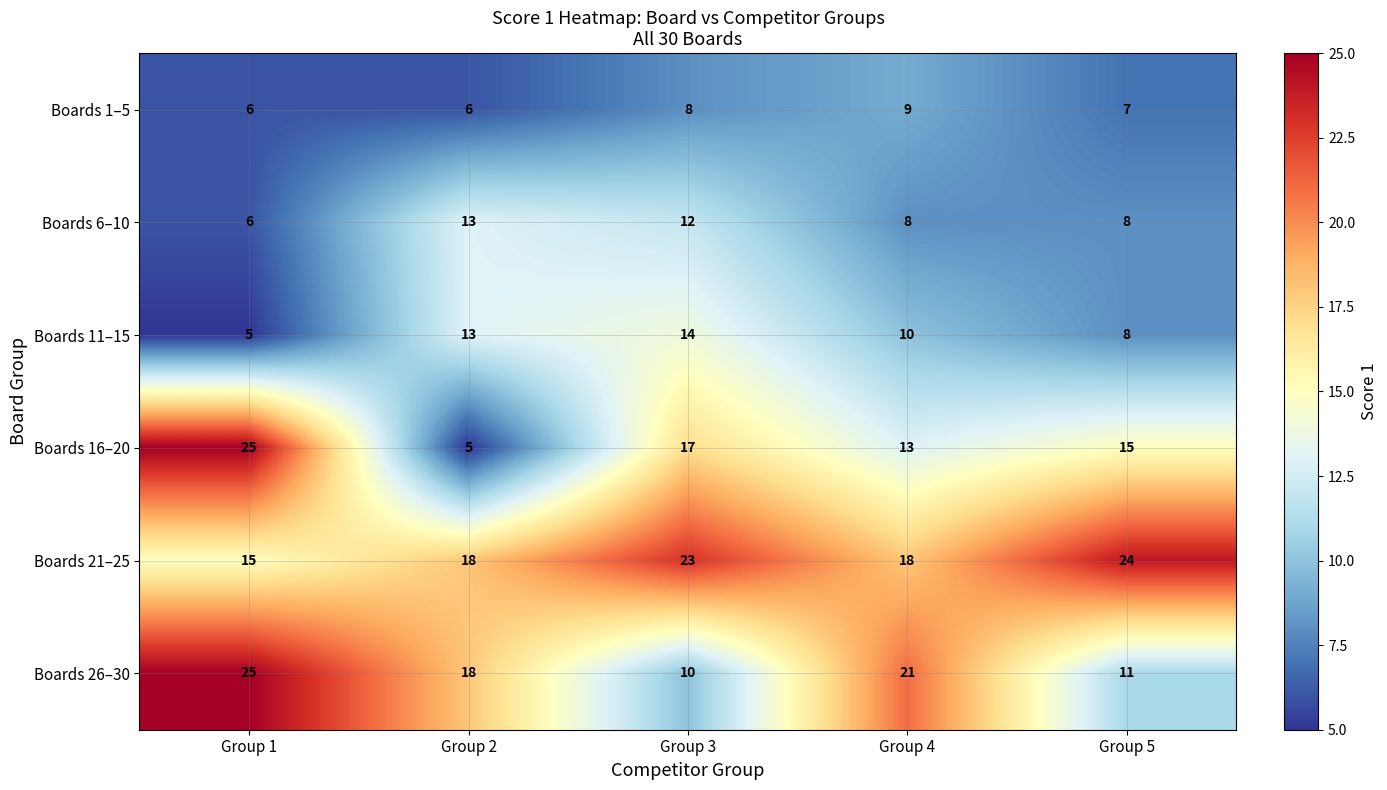

Count the Boards 21–25 values in the range 18 to 23.

3